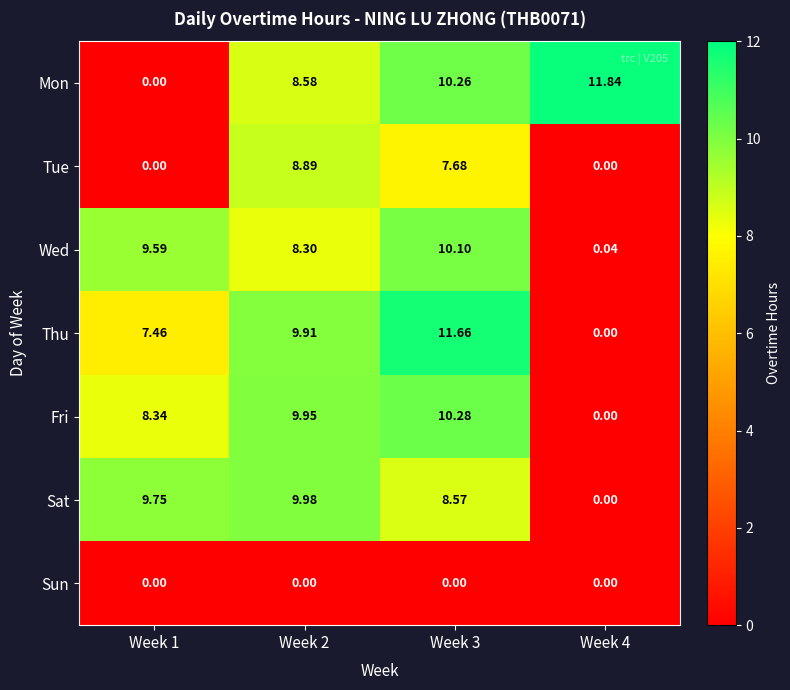

Between Week 1 and Week 2, which series saw the biggest shift?

Tue